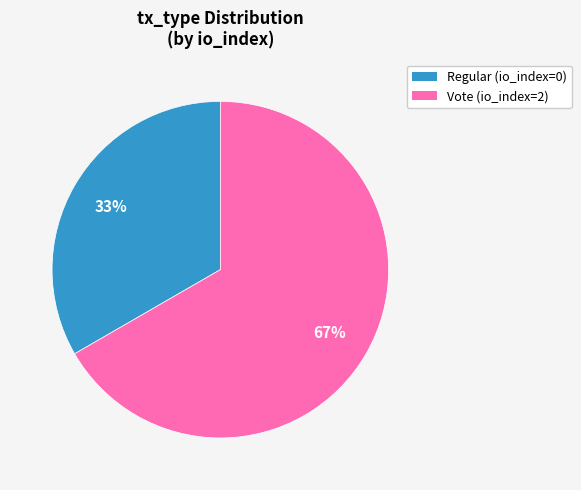

To the nearest percent, what is the average slice percentage?

50%